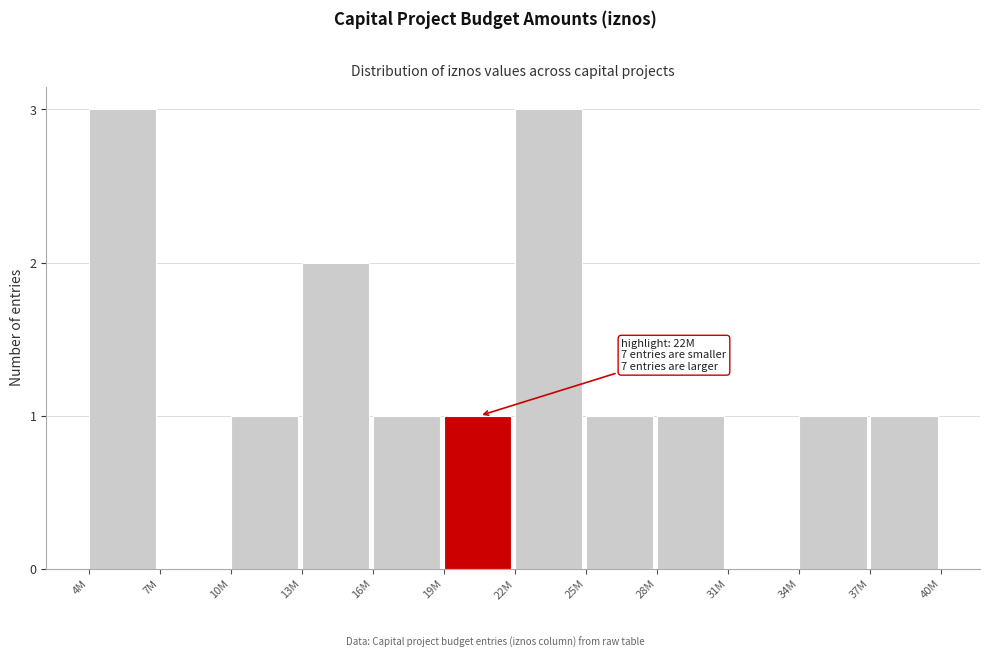

Reading right to left, list all the values displayed in this chart.

37M=1	34M=1	31M=0	28M=1	25M=1	22M=3	19M=1	16M=1	13M=2	10M=1	7M=0	4M=3